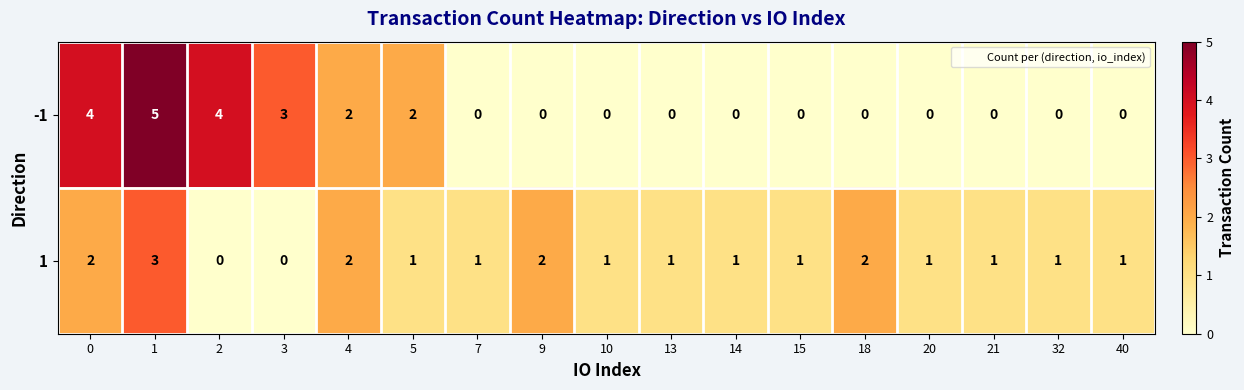

Count the 1 values in the range 1 to 2.

14